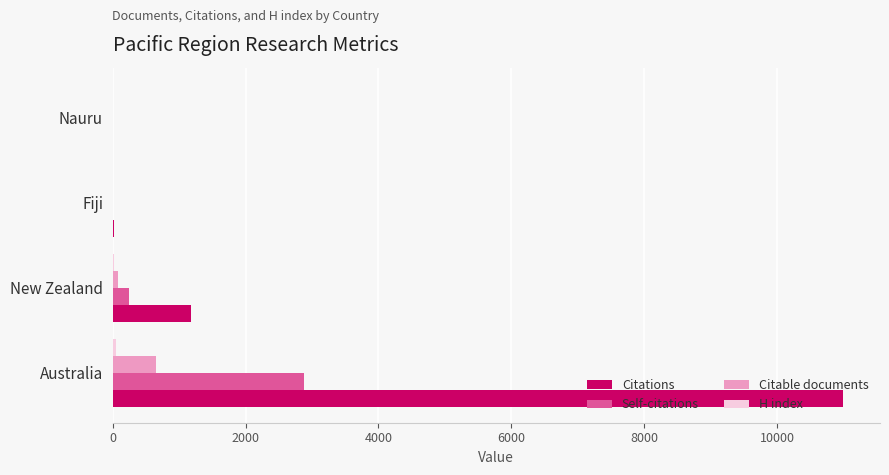

What is the sum of all Self-citations values?

3130